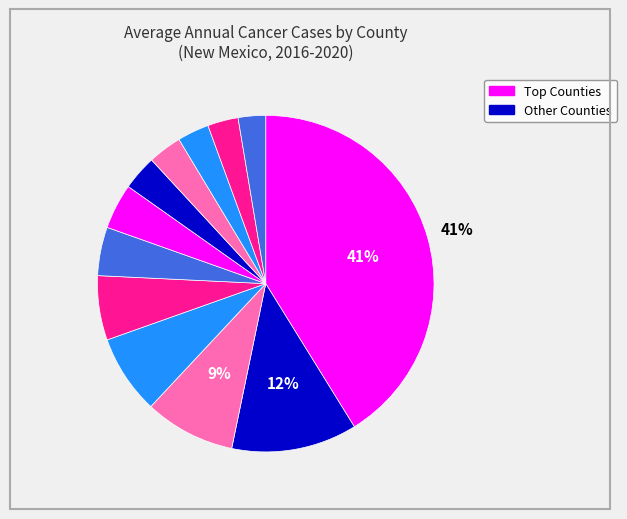

How many slices are in this pie chart?

12